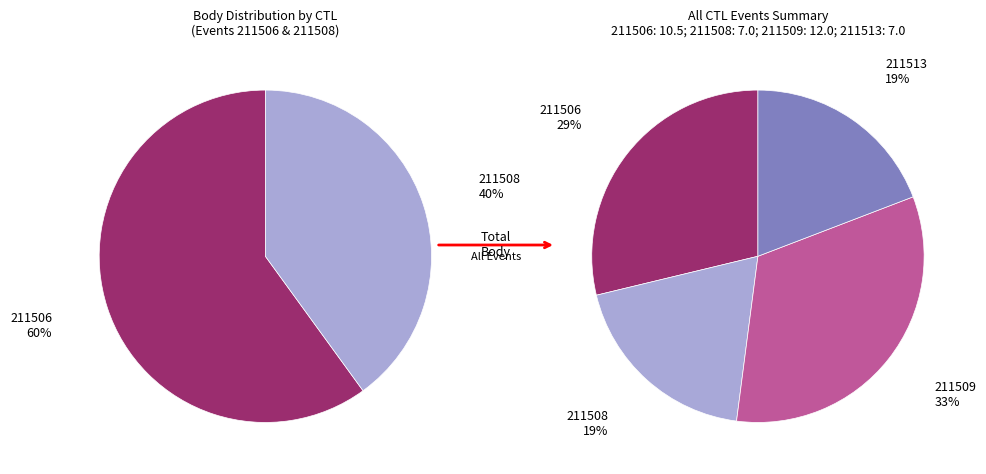

True or false: 211513 accounts for 19% of the total.

True